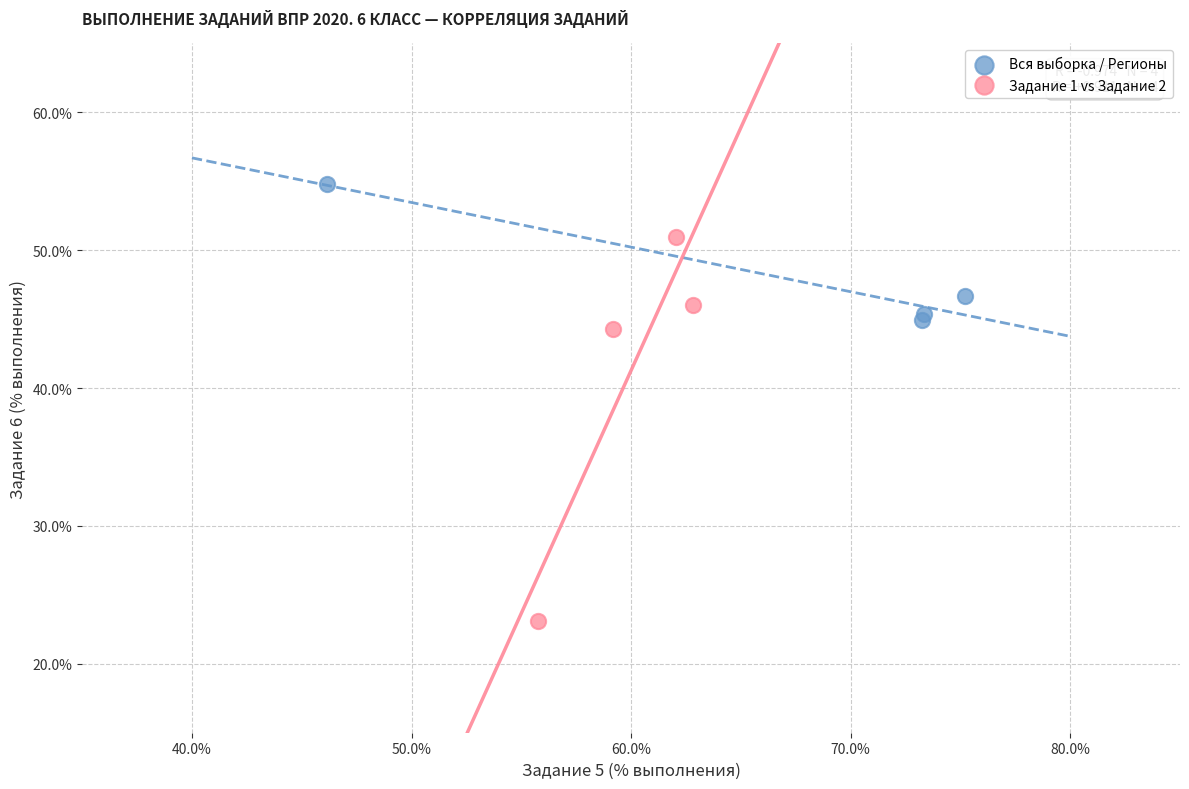

Which series contains the highest Y value?

Вся выборка / Регионы